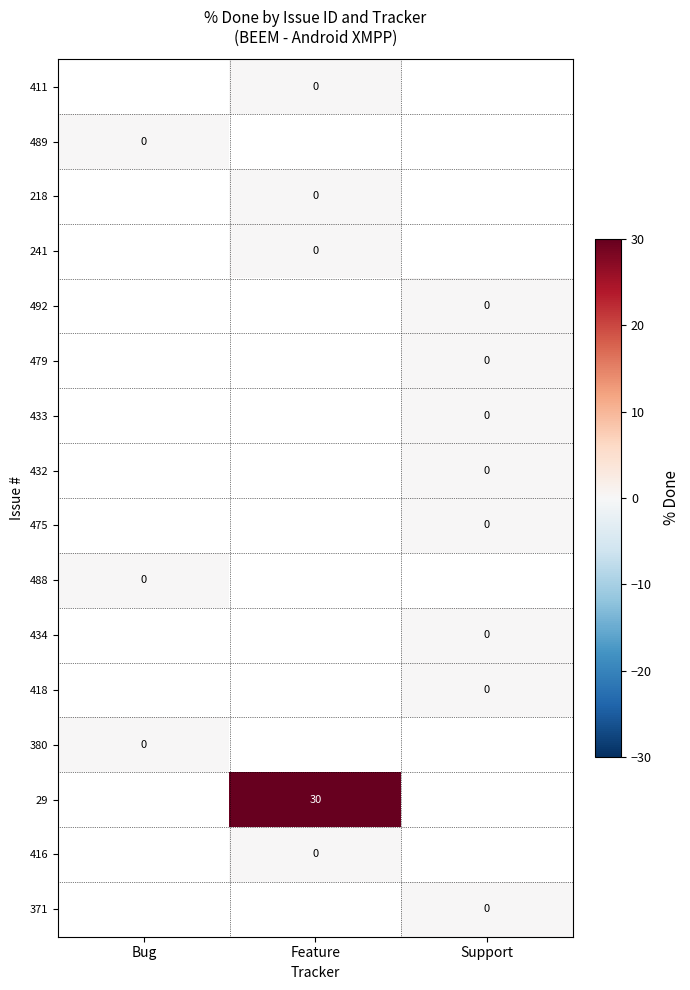

Count the number of categories in the chart.

3